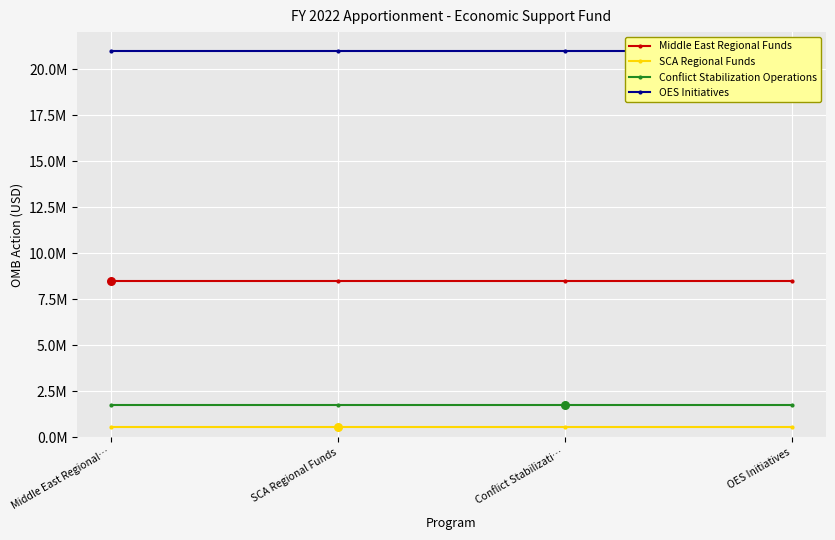

Which series has the largest Y range (max minus min)?

Middle East Regional Funds